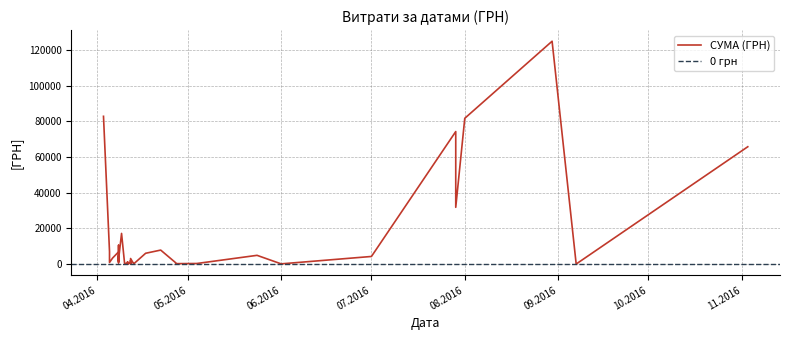

Which has a higher value, 11.04.2016 or 29.07.2016?

29.07.2016